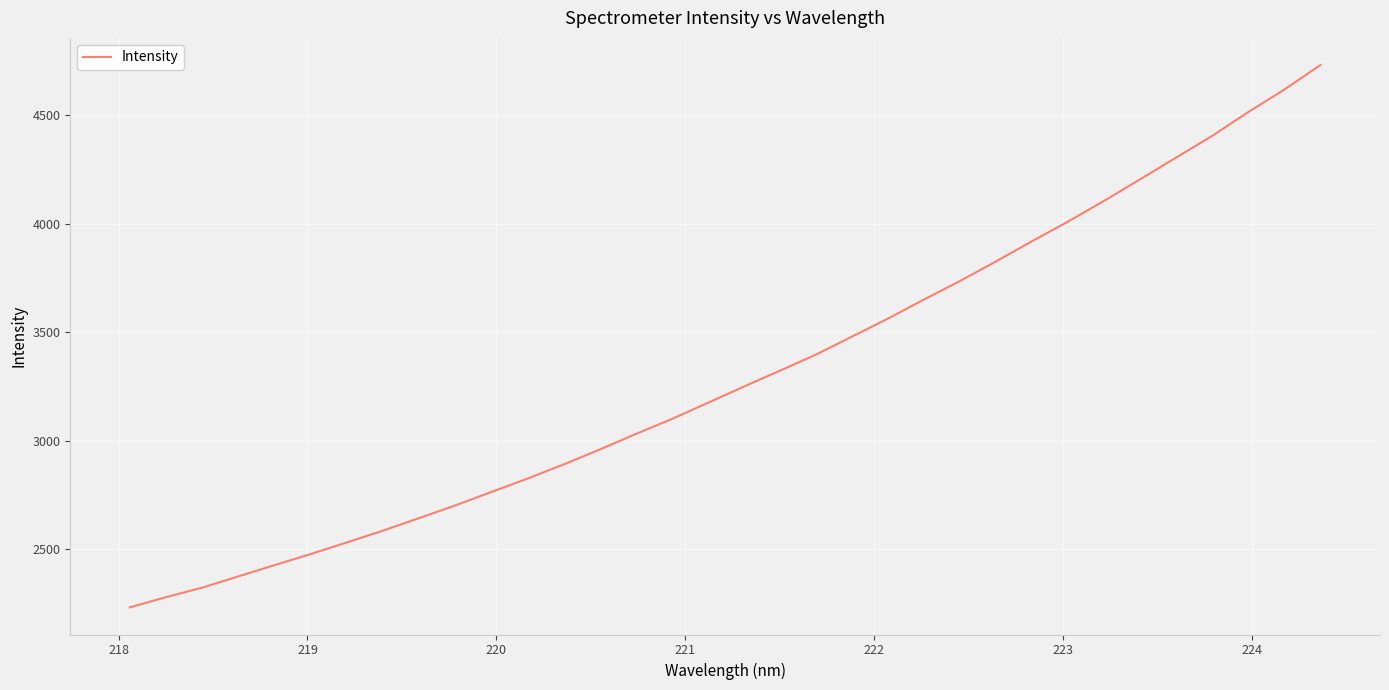

What is the difference between the second highest and minimum values?

2385.8